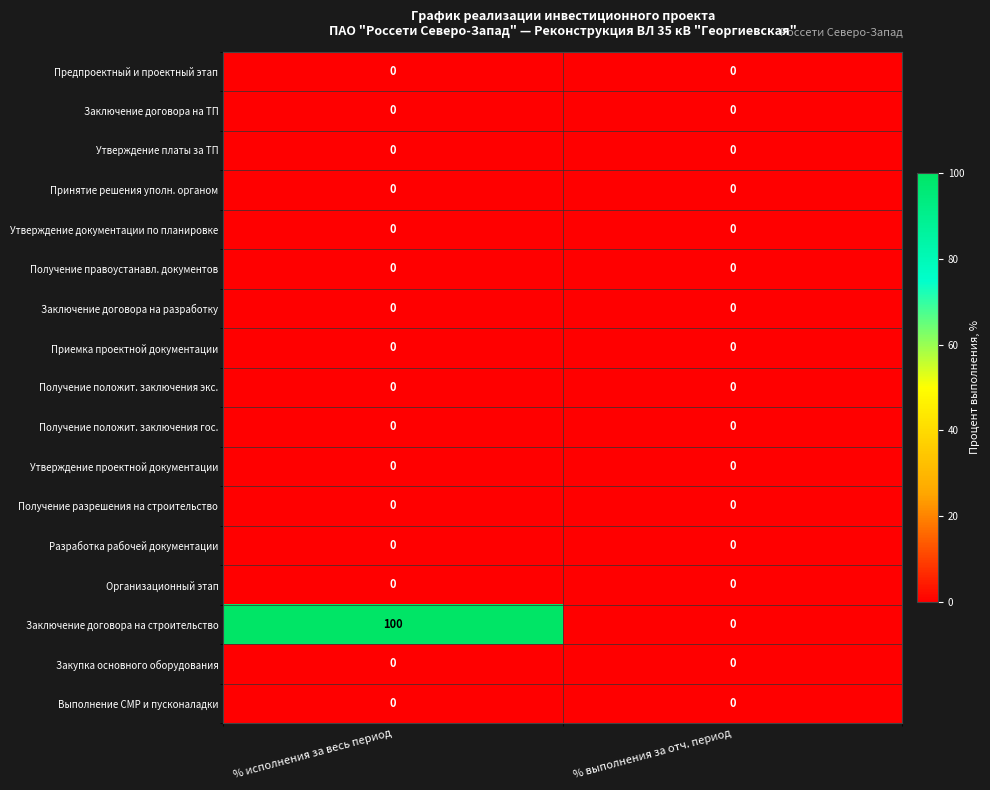

Which series has the largest total across all categories?

Заключение договора на строительство